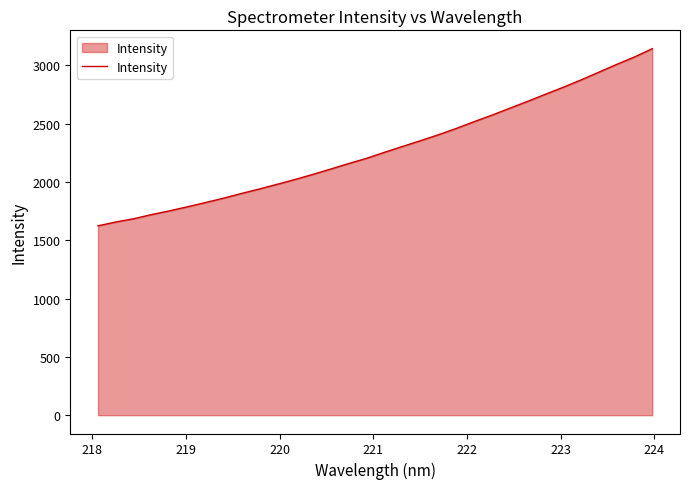

Reading left to right, what are all the values shown in this chart?

1623.8	1656.6	1684.8	1720.5	1752.2	1787.2	1823.2	1860.3	1900.6	1939.0	1979.4	2020.6	2064.6	2110.4	2157.4	2202.2	2253.6	2303.3	2352.5	2403.0	2457.3	2515.5	2571.6	2630.8	2689.8	2751.1	2811.2	2874.1	2940.8	3007.7	3071.4	3143.0